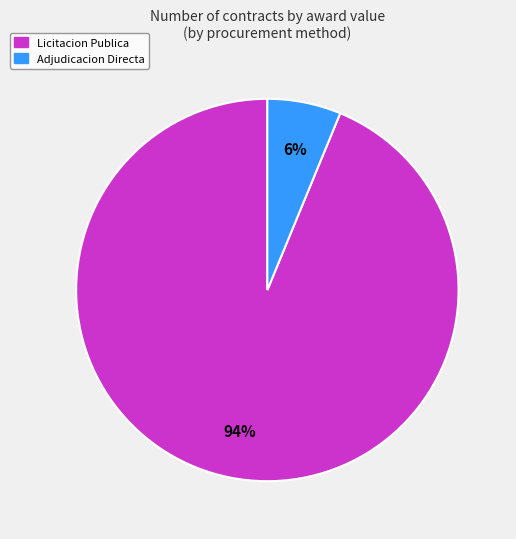

To the nearest percent, what is the average slice percentage?

50%